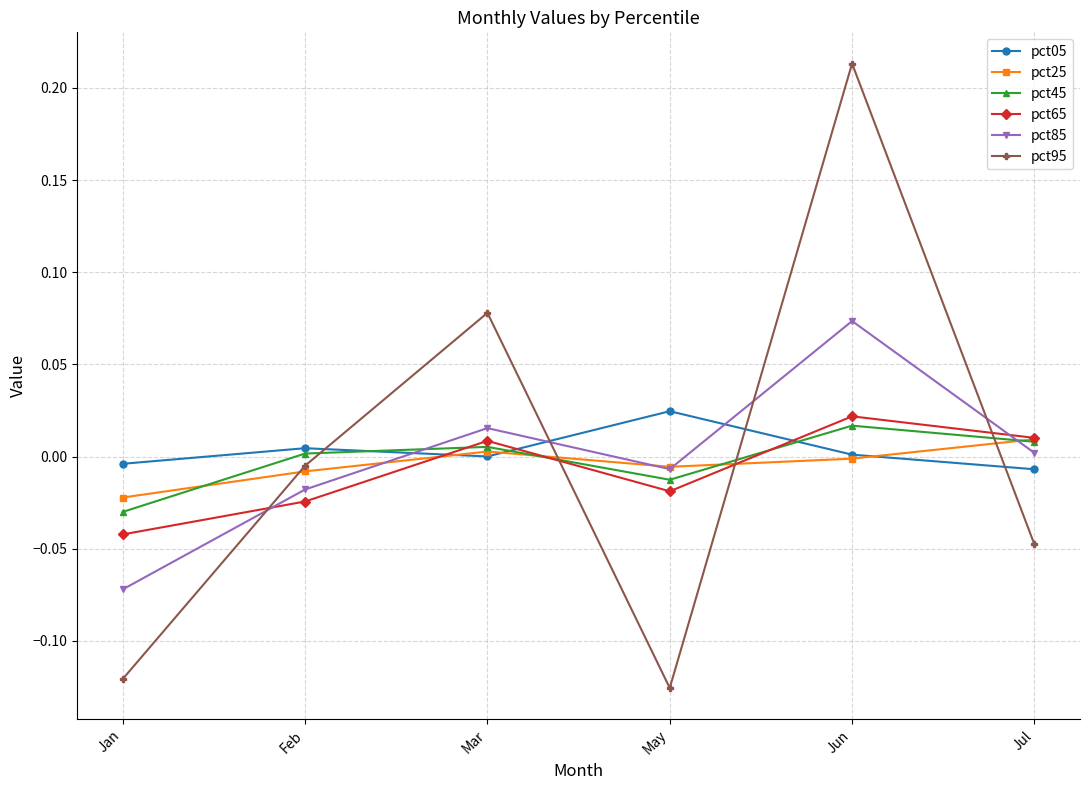

Between which two adjacent categories do pct45 and pct25 first intersect?

Jan and Feb